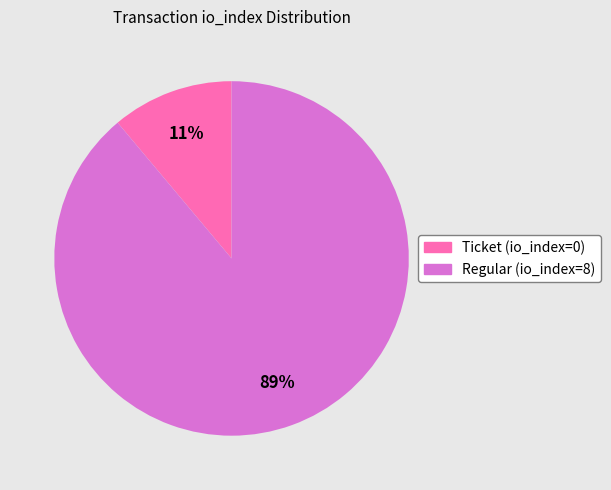

How many segments does this pie chart have?

2